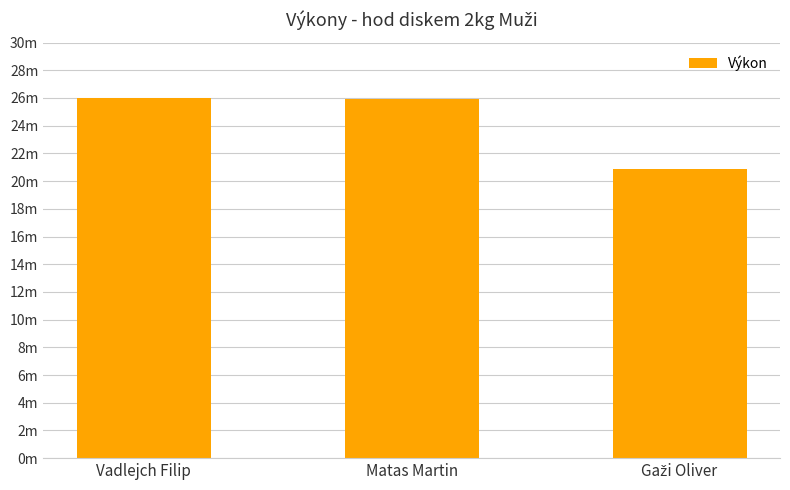

Does the chart contain any negative values?

No